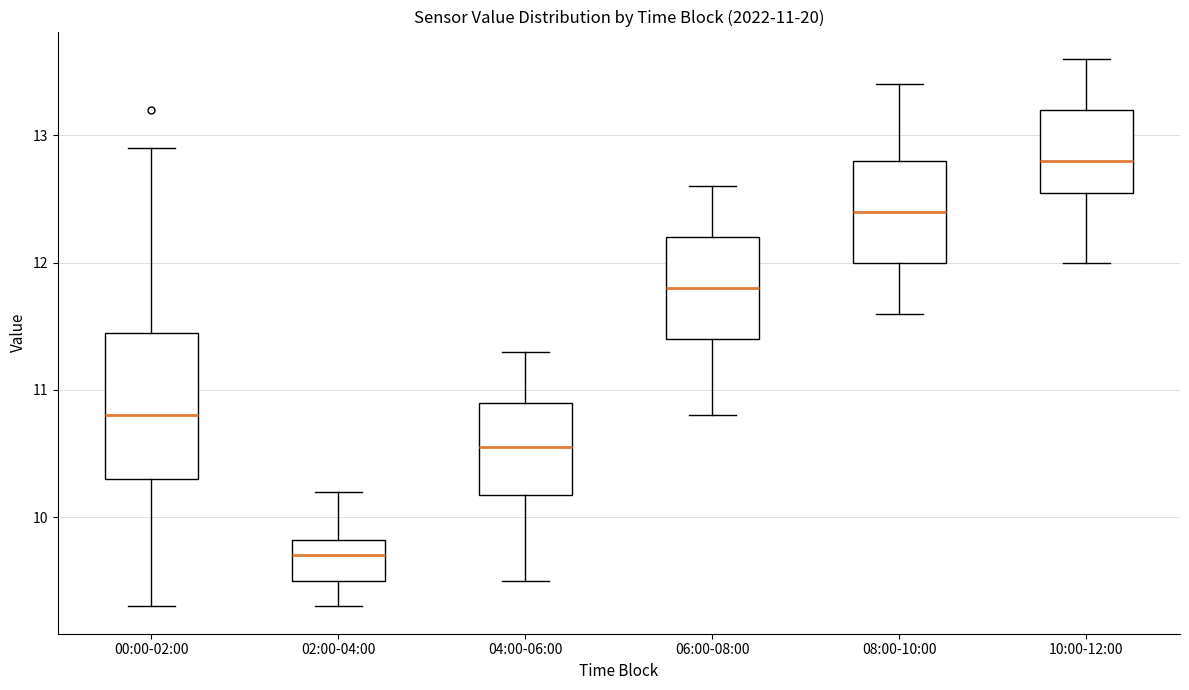

Which box's median line is the lowest?

02:00-04:00